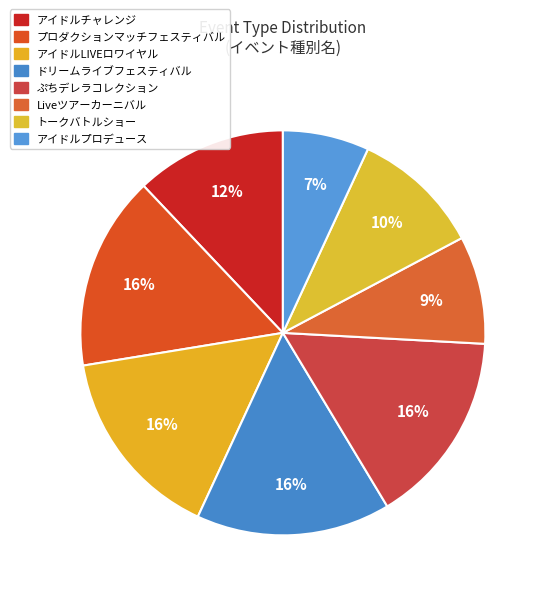

The ぷちデレラコレクション slice represents 16% of the pie. True or false?

False